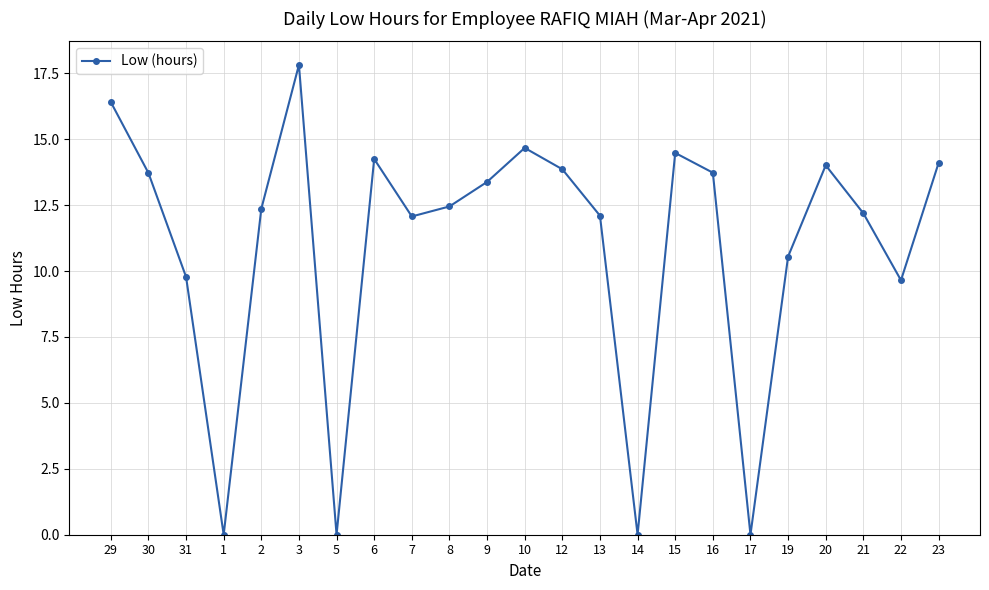

Where is the first local minimum?

1